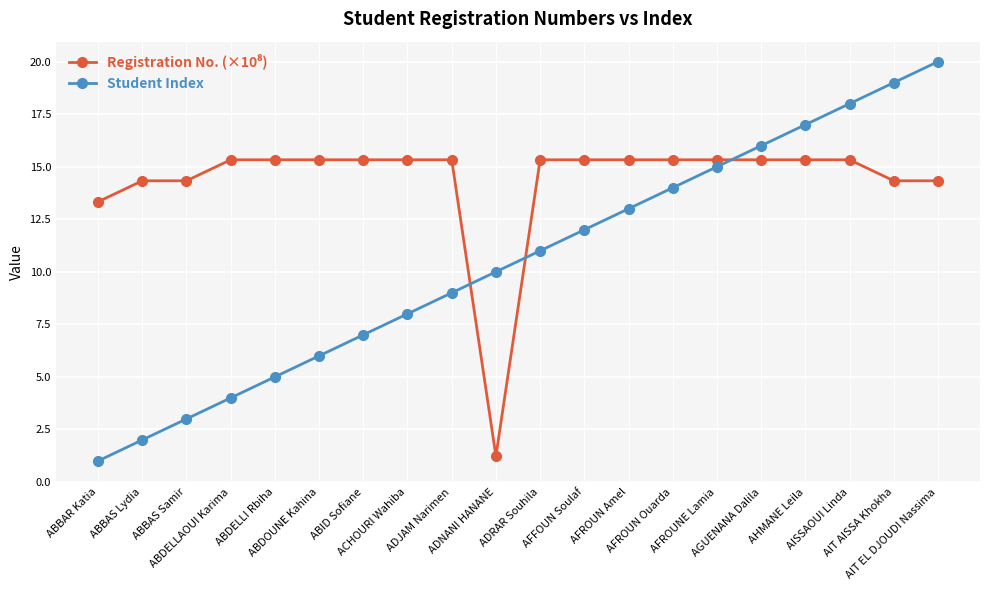

What is the value of the Student Index point at the 14th from the left?

14.0